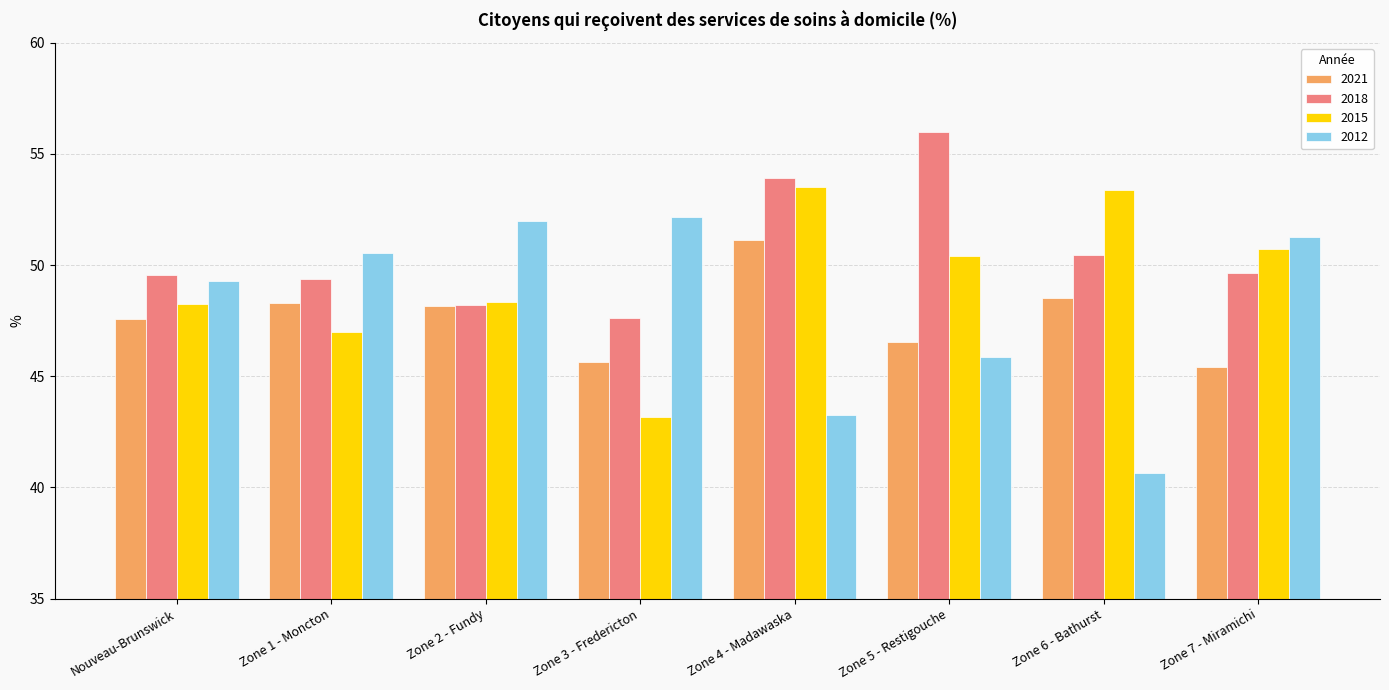

Reading left to right, extract all data points from this chart.

2021: Nouveau-Brunswick=47.6	Zone 1 - Moncton=48.3	Zone 2 - Fundy=48.2	Zone 3 - Fredericton=45.7	Zone 4 - Madawaska=51.1	Zone 5 - Restigouche=46.6	Zone 6 - Bathurst=48.5	Zone 7 - Miramichi=45.4
2018: Nouveau-Brunswick=49.6	Zone 1 - Moncton=49.4	Zone 2 - Fundy=48.2	Zone 3 - Fredericton=47.6	Zone 4 - Madawaska=53.9	Zone 5 - Restigouche=56.0	Zone 6 - Bathurst=50.4	Zone 7 - Miramichi=49.7
2015: Nouveau-Brunswick=48.3	Zone 1 - Moncton=47.0	Zone 2 - Fundy=48.3	Zone 3 - Fredericton=43.2	Zone 4 - Madawaska=53.5	Zone 5 - Restigouche=50.4	Zone 6 - Bathurst=53.4	Zone 7 - Miramichi=50.7
2012: Nouveau-Brunswick=49.3	Zone 1 - Moncton=50.6	Zone 2 - Fundy=52.0	Zone 3 - Fredericton=52.2	Zone 4 - Madawaska=43.3	Zone 5 - Restigouche=45.9	Zone 6 - Bathurst=40.7	Zone 7 - Miramichi=51.3